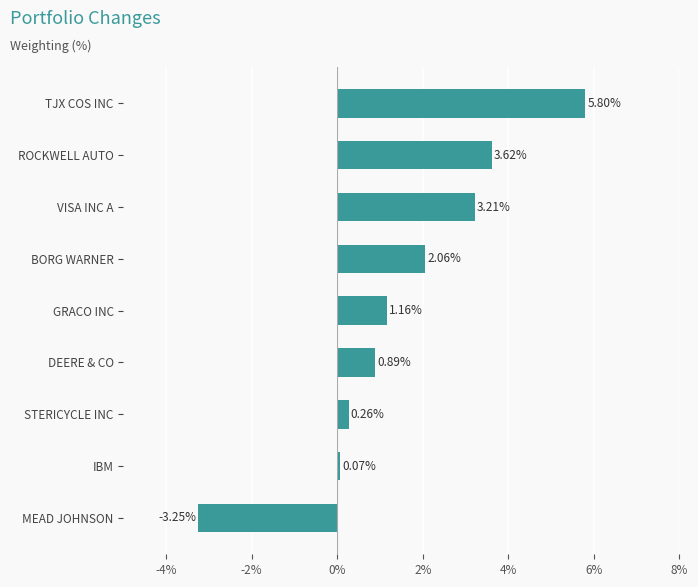

At which category does the chart reach its peak across all series?

TJX COS INC